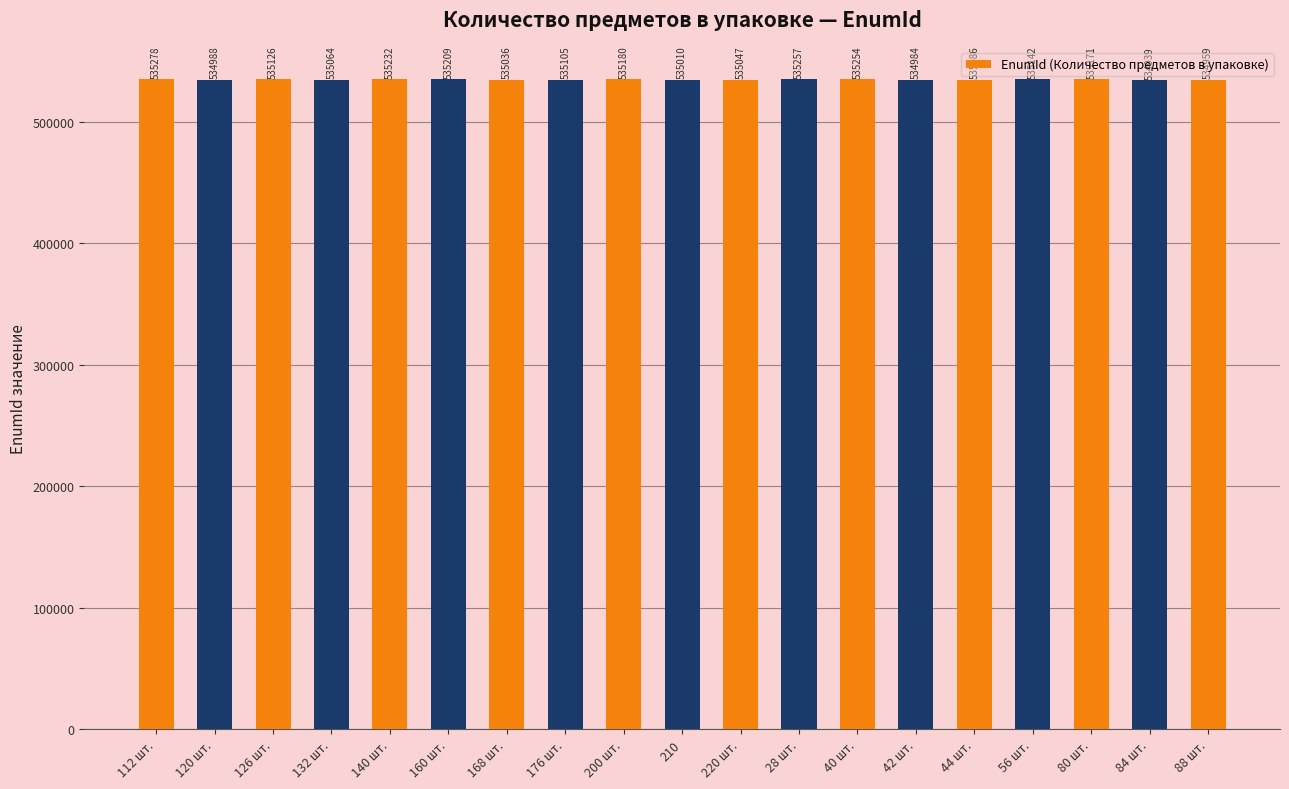

How many bars are there in total?

19